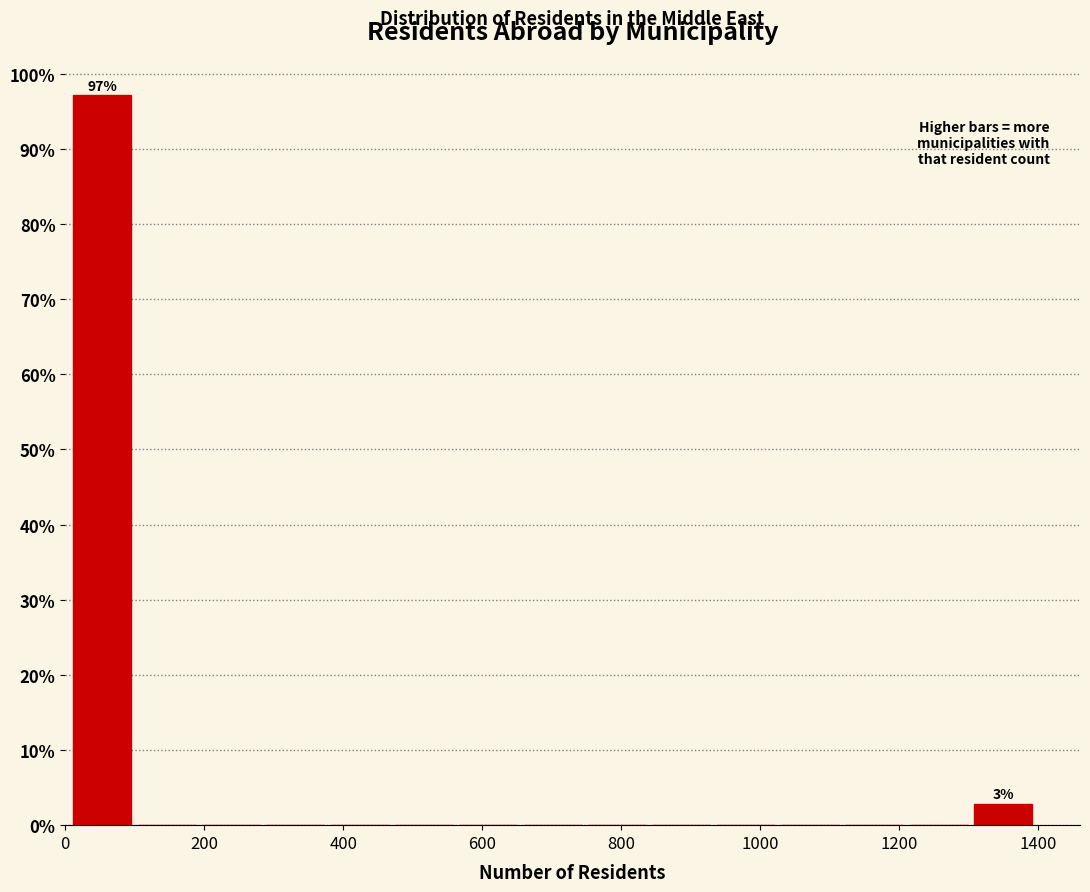

Which range on the x-axis has the tallest bar?

0 to 100